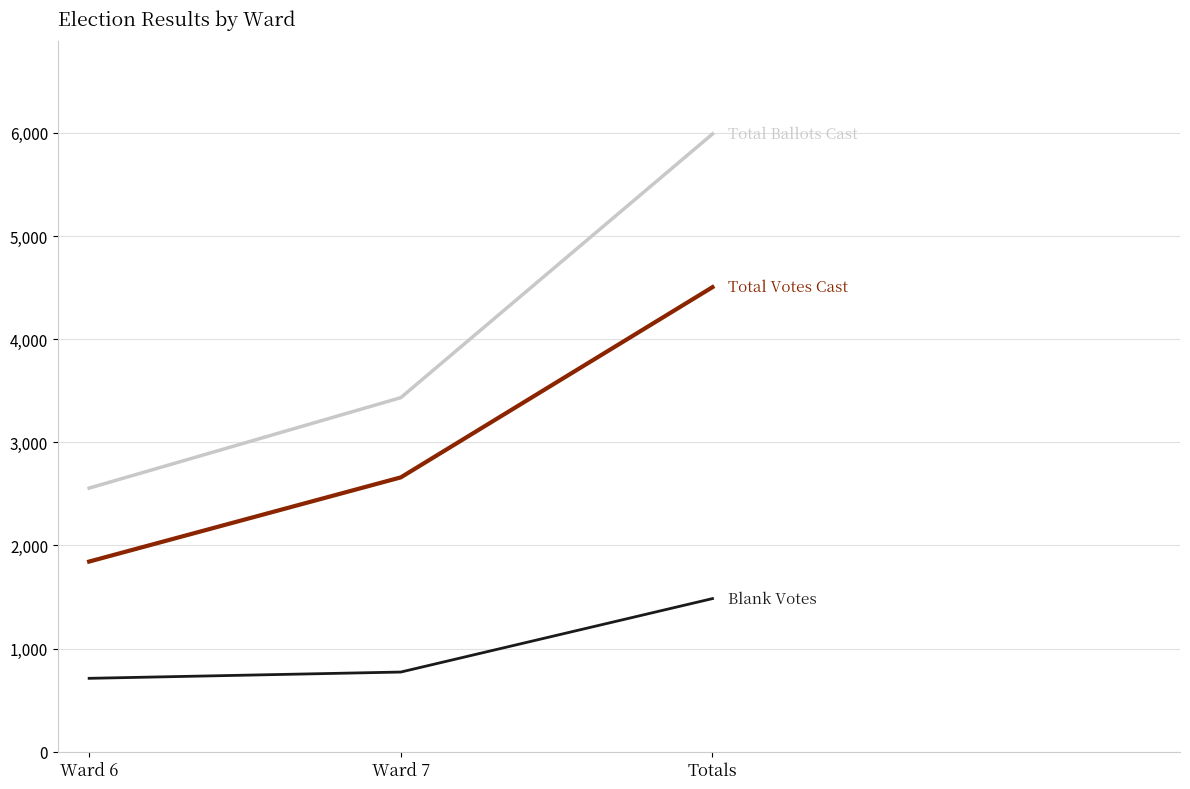

What is the difference between the highest and lowest values at Ward 7?

2660